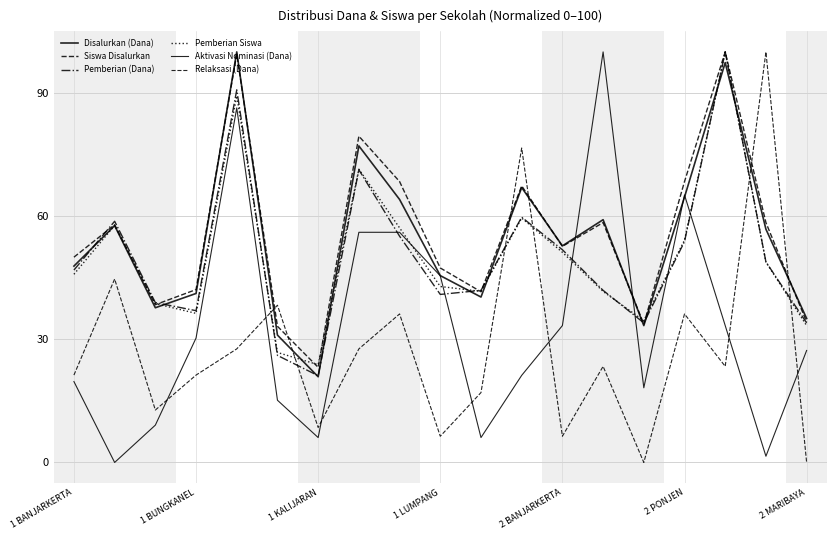

After their last crossing, which series has the higher values: Pemberian Siswa or Pemberian (Dana)?

Pemberian Siswa